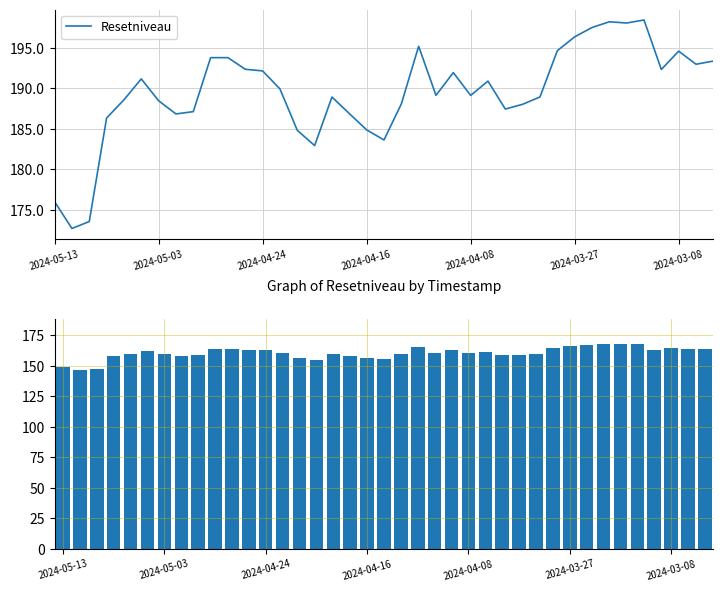

What is the maximum value for Resetniveau?

198.5